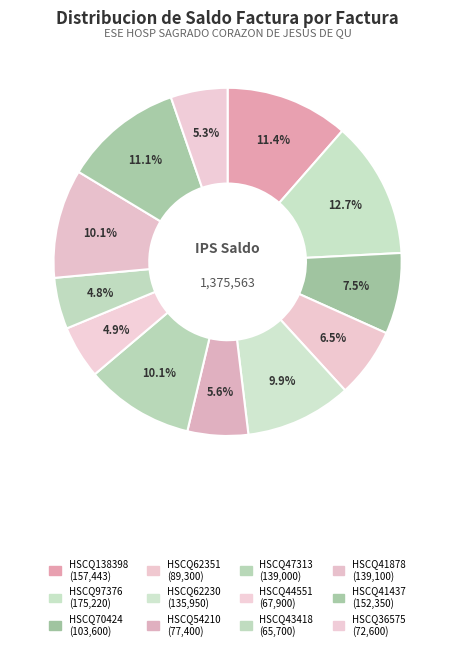

How many segments does this pie chart have?

12